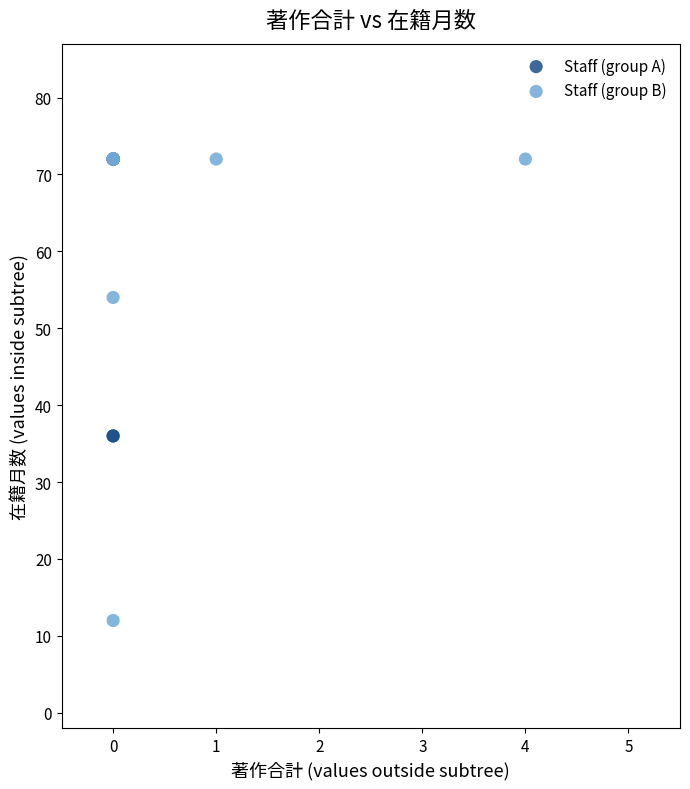

What are all the series names shown in the legend?

Staff (group A), Staff (group B)